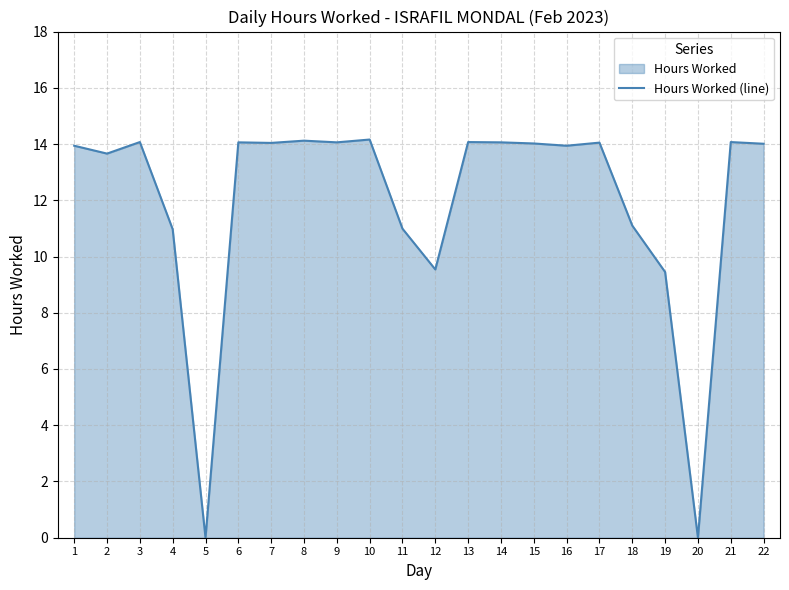

What is the sum of the values at 21 and 6?

28.1